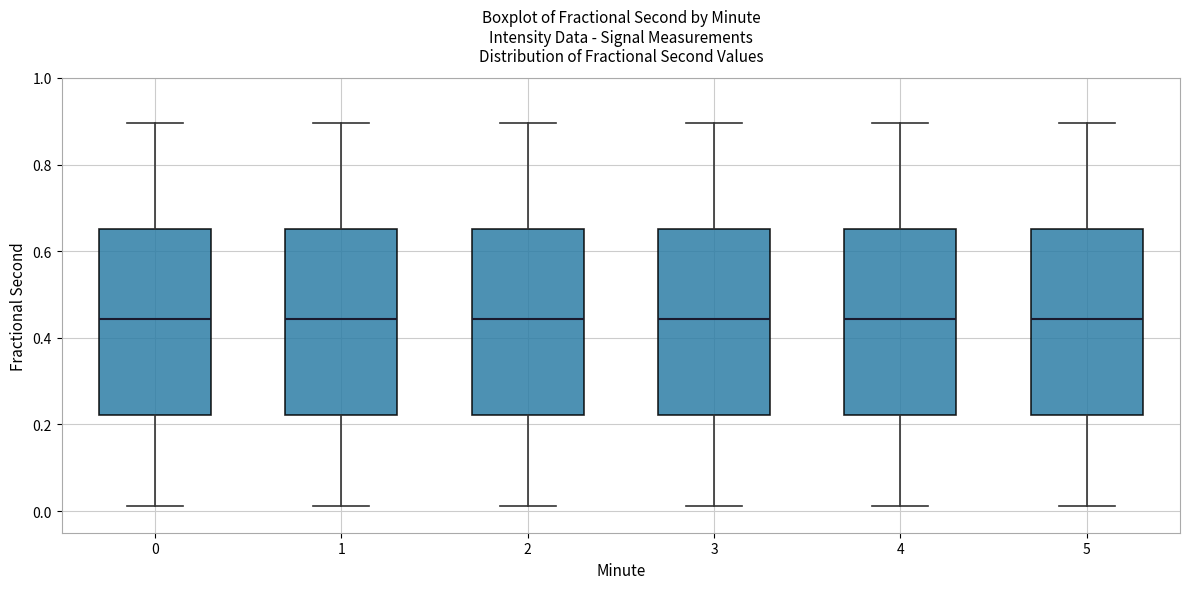

Where does the median line of the box at x = 2 sit on the y-axis? The values are not printed on the chart, so give them approximately, as read against the axis.

0.44